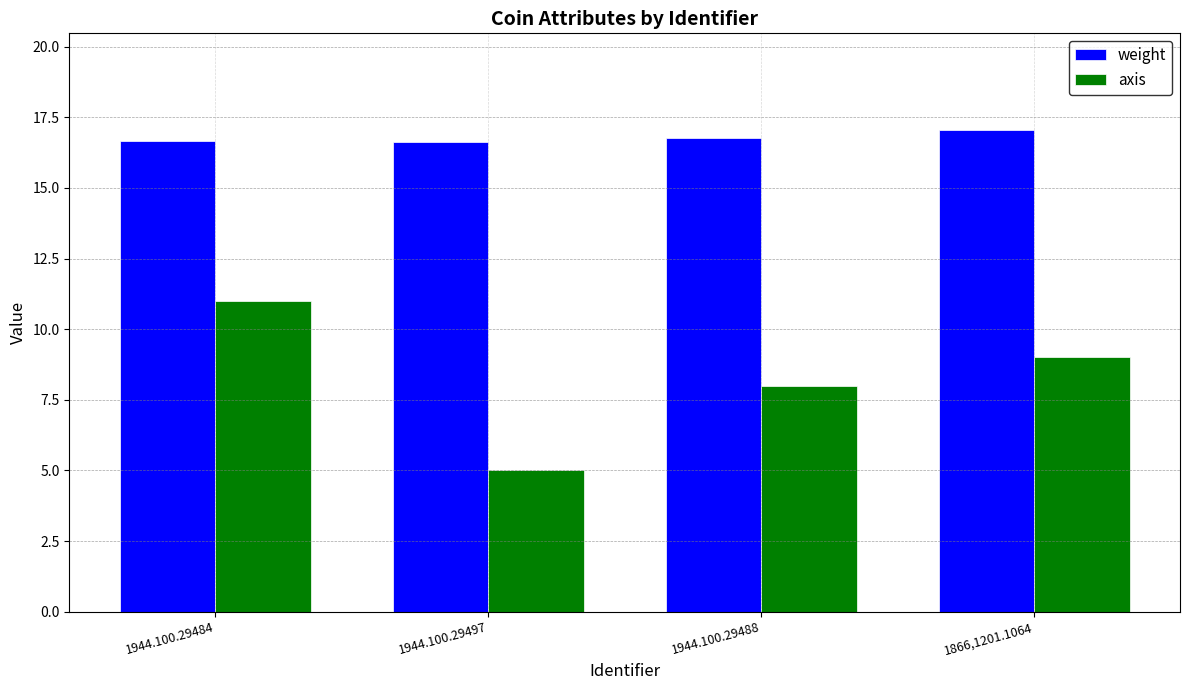

How many data points does each series have?

4